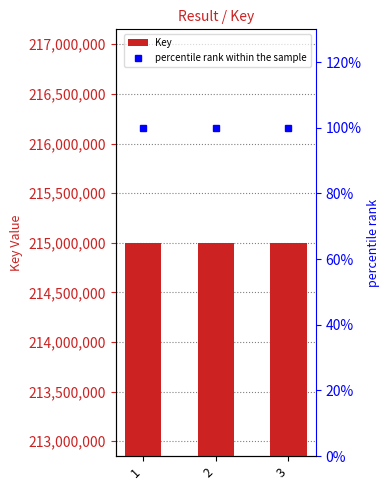

Reading left to right, list all the values displayed in this chart.

Key: 215000342.0	215000303.0	215000264.0
percentile rank within the sample: 100.0	100.0	100.0